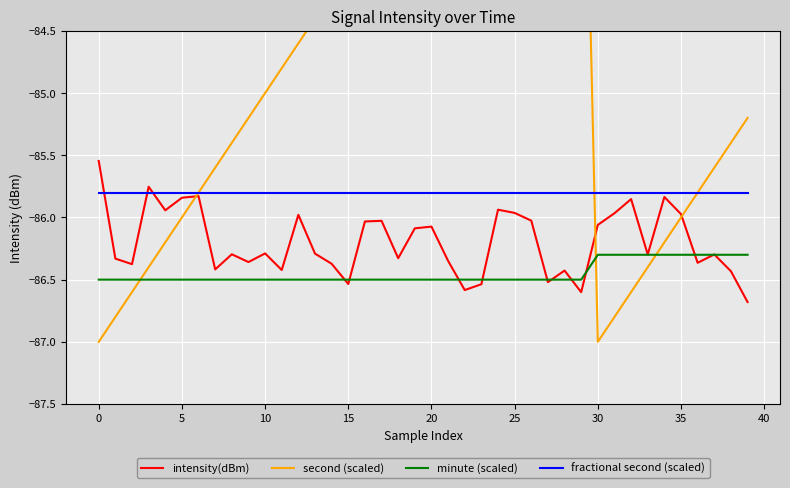

True or false: minute (scaled) and fractional second (scaled) cross at least once.

False